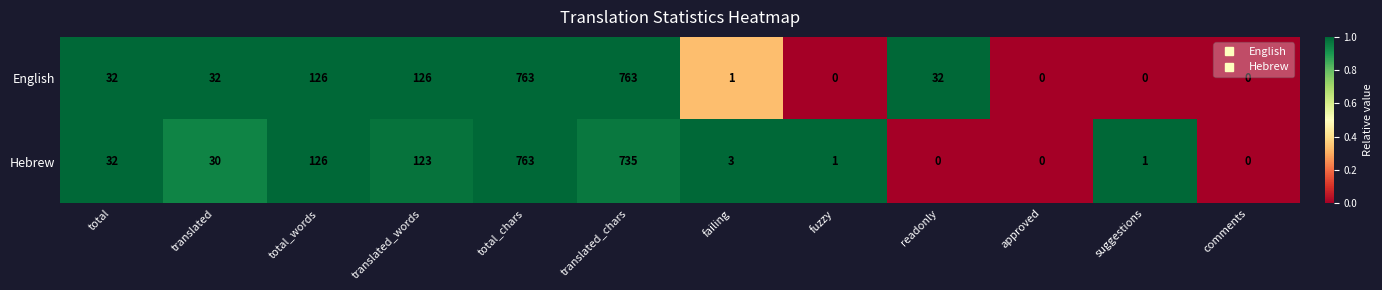

True or false: Hebrew has a value of 3 at failing.

True